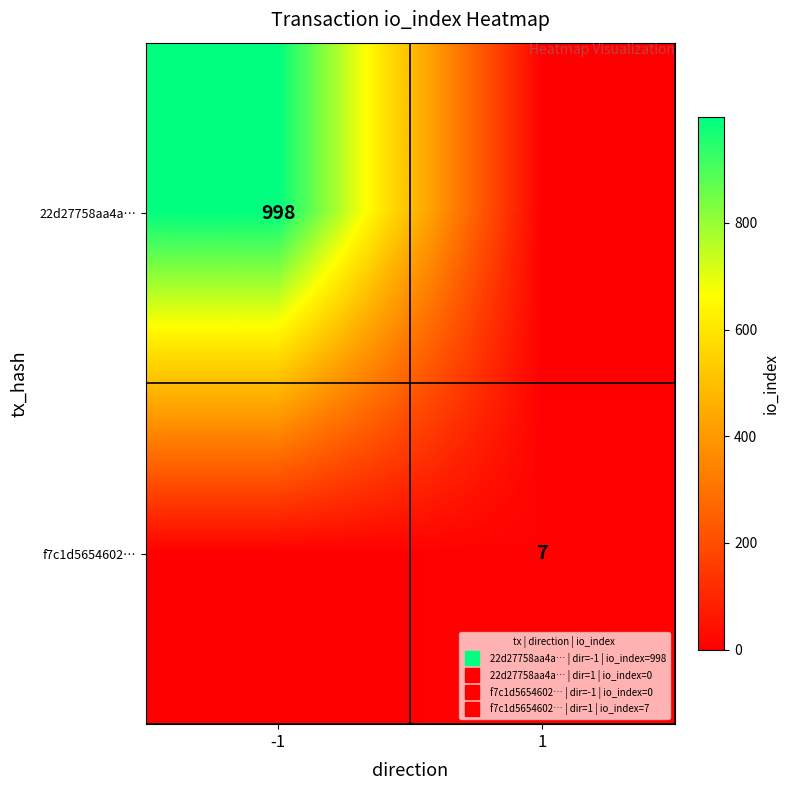

What is the sum of all f7c1d5654602… values?

7